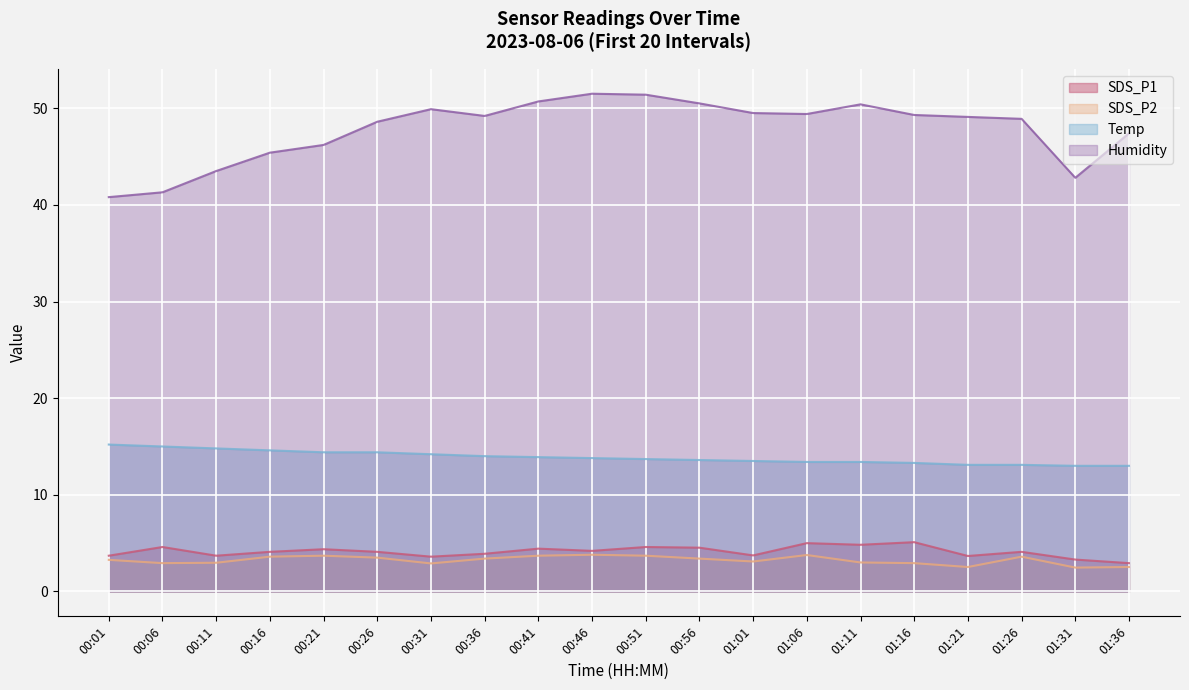

Rank the series by their maximum value, from lowest to highest.

SDS_P2, SDS_P1, Temp, Humidity